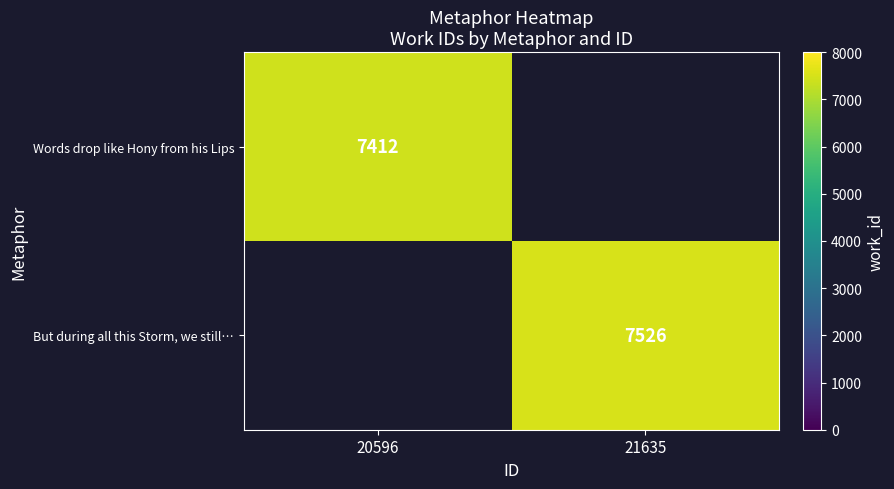

Is the value of Words drop like Hony from his Lips at 20596 greater than the value of But during all this Storm, we still… at 21635?

No